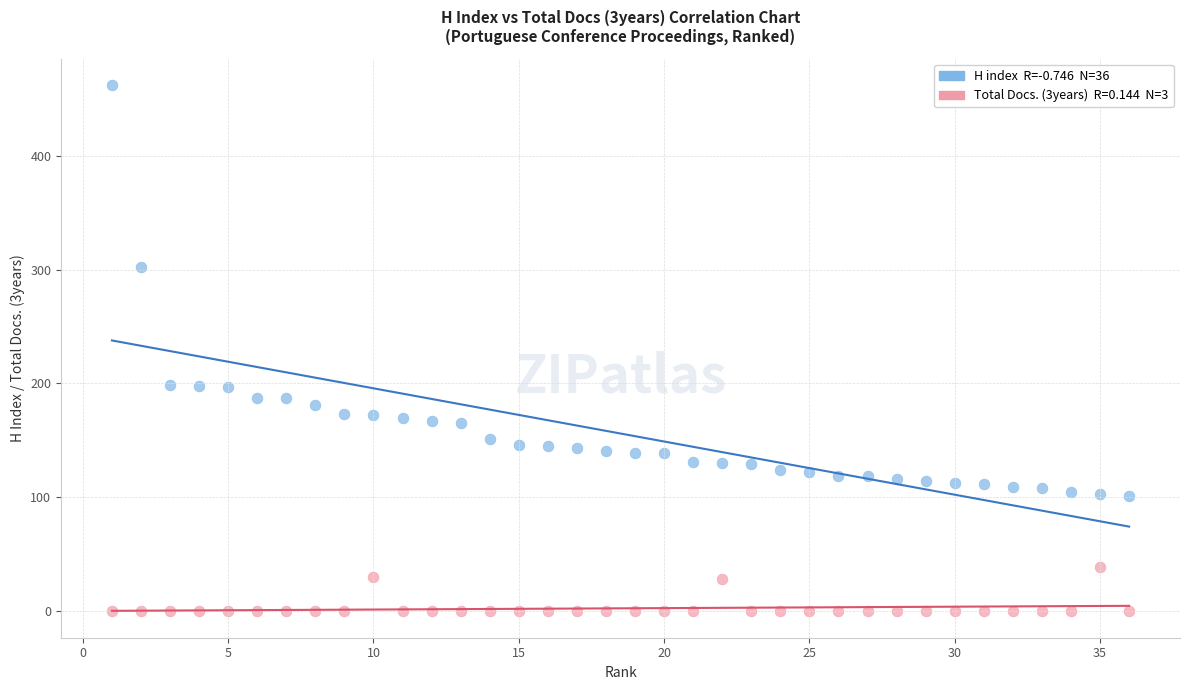

Across all data points, what is the range of Y values (max minus min)?

462